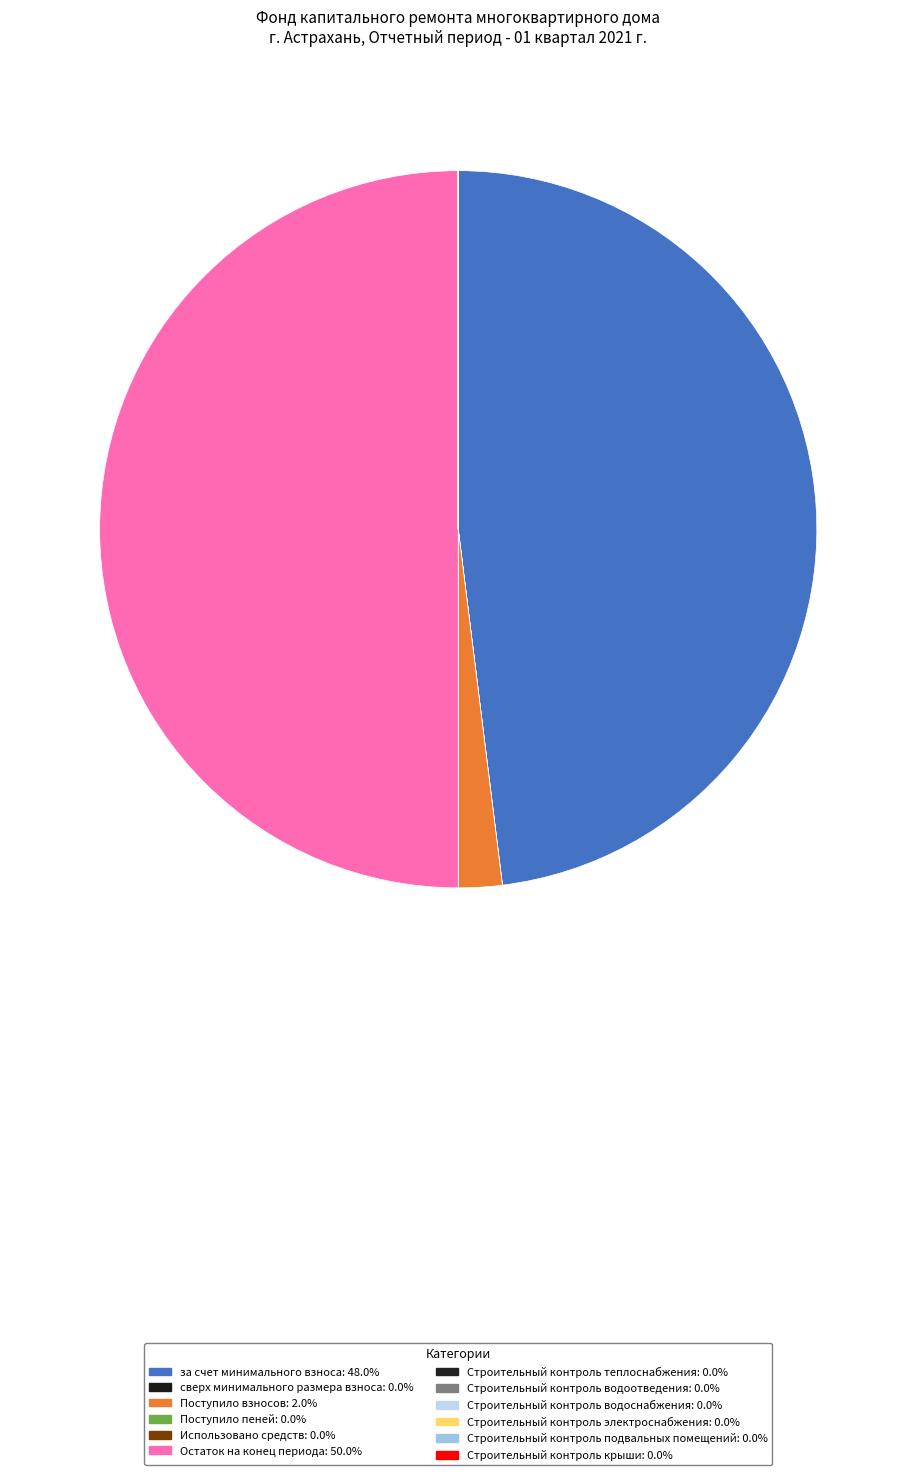

Is it true that Строительный контроль электроснабжения is 10% of the pie?

False